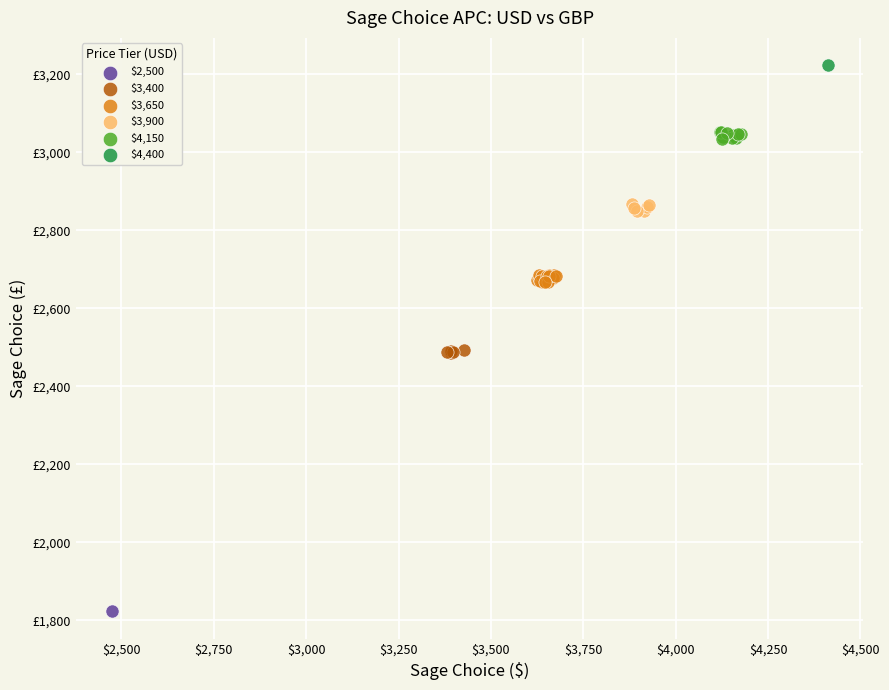

Which series reaches the minimum Y coordinate?

$2,500